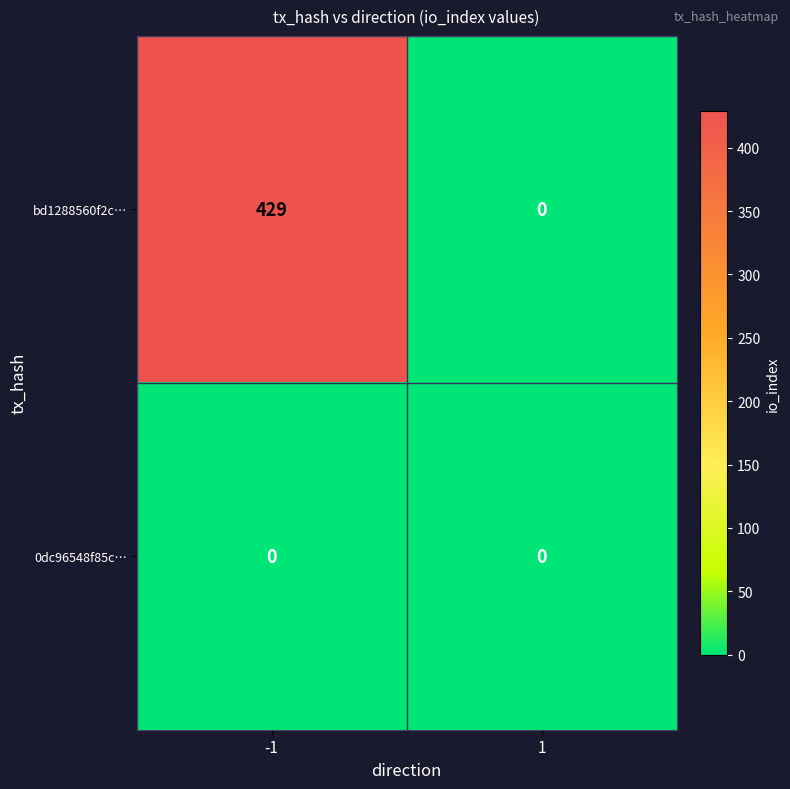

Rank the series by their average value, from highest to lowest.

bd1288560f2c…, 0dc96548f85c…